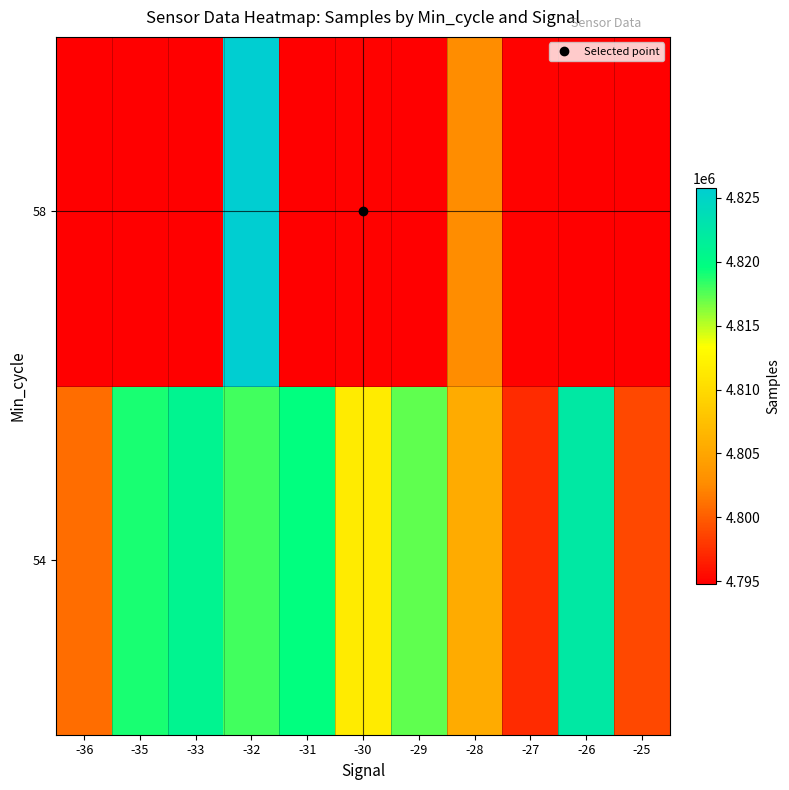

At which category is the sum across all series the highest?

-32